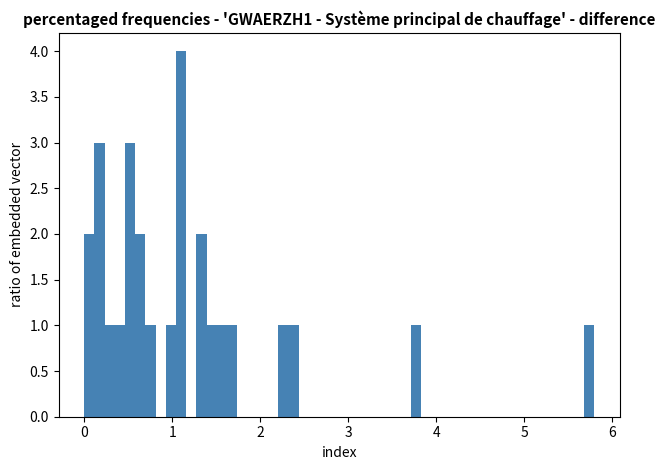

Around what value on the x-axis is the tallest bar? Give the approximate position of its centre, as read against the axis.

1.1